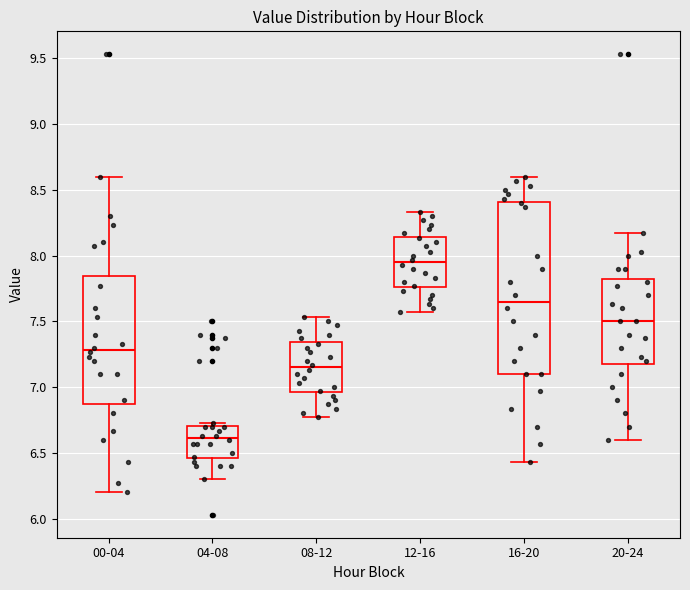

Reading left to right, read every box against the y-axis: the position of its median line, the range the box covers, and the ends of its whiskers. The values are not printed on the chart, so give them approximately, as read against the axis.

00-04: median 7.30, box 6.90 to 7.85, whiskers 6.20 to 8.60
04-08: median 6.60, box 6.45 to 6.70, whiskers 6.30 to 6.75
08-12: median 7.15, box 6.95 to 7.35, whiskers 6.75 to 7.55
12-16: median 7.95, box 7.75 to 8.15, whiskers 7.55 to 8.35
16-20: median 7.65, box 7.10 to 8.40, whiskers 6.45 to 8.60
20-24: median 7.50, box 7.20 to 7.85, whiskers 6.60 to 8.15